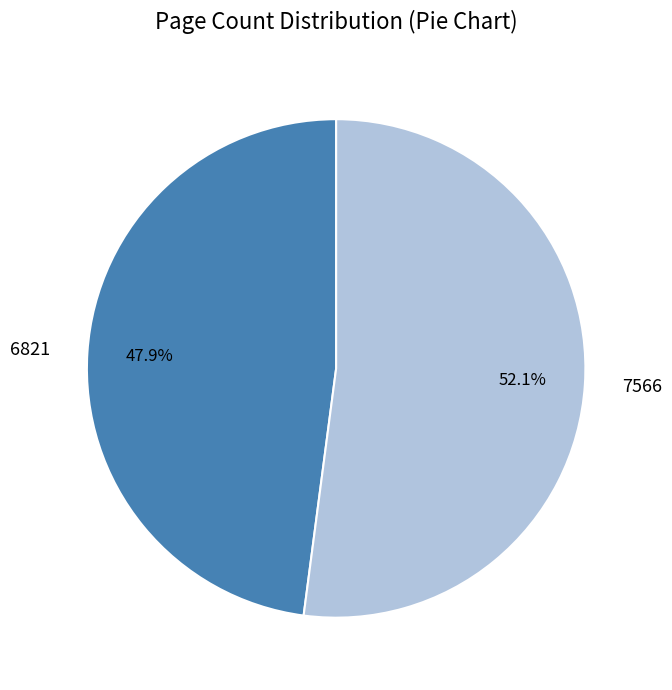

To the nearest percent, what is the difference between the largest and smallest slice percentages?

4%